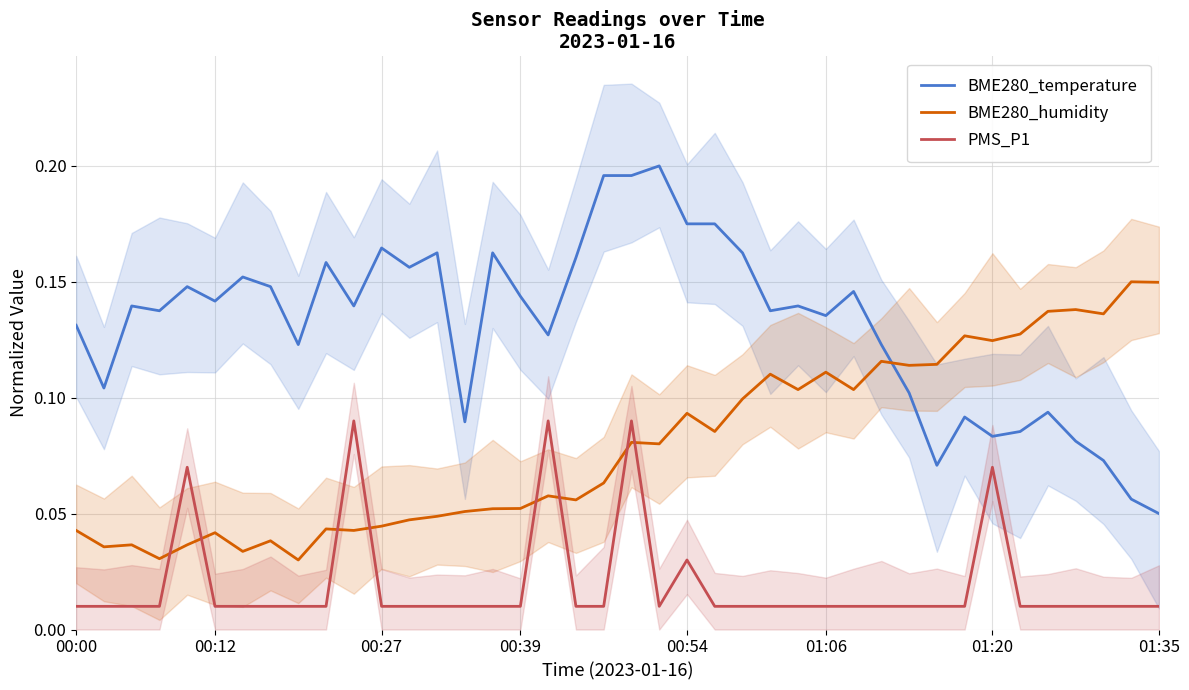

How many times do PMS_P1 and BME280_humidity cross each other?

8